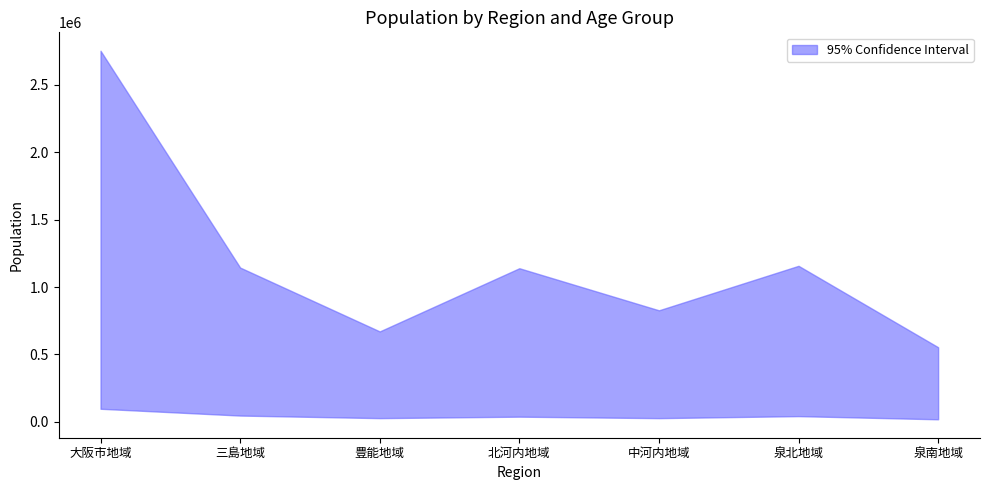

At which label is lower closest to 58074?

三島地域